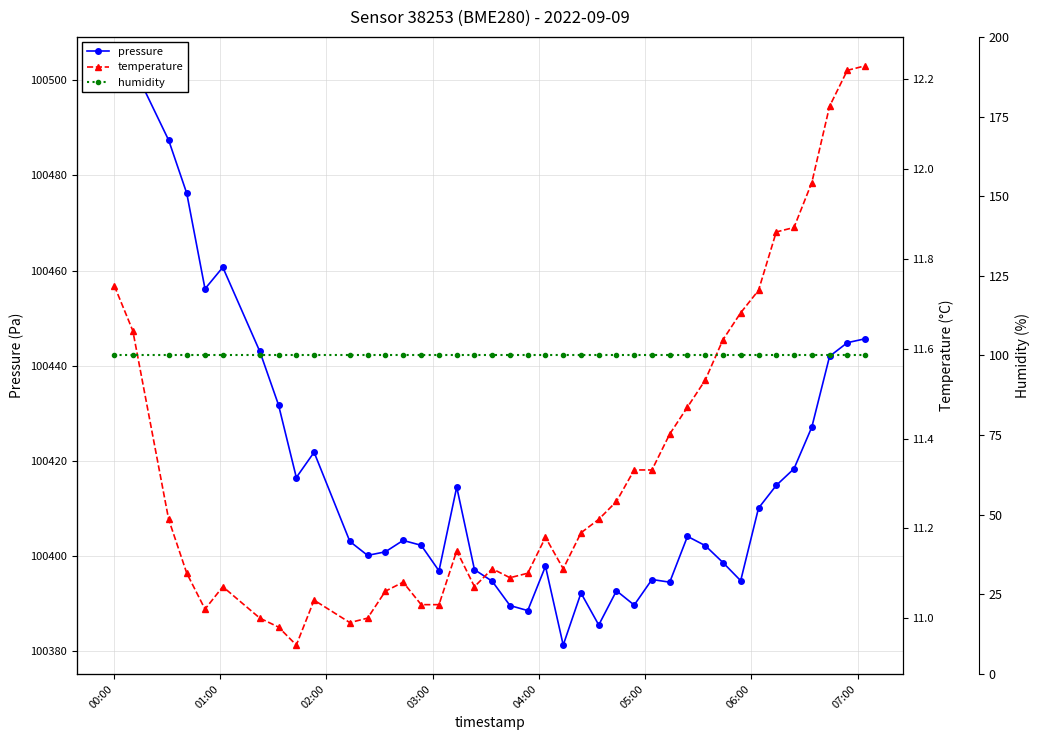

What is the maximum value for pressure?

100503.0